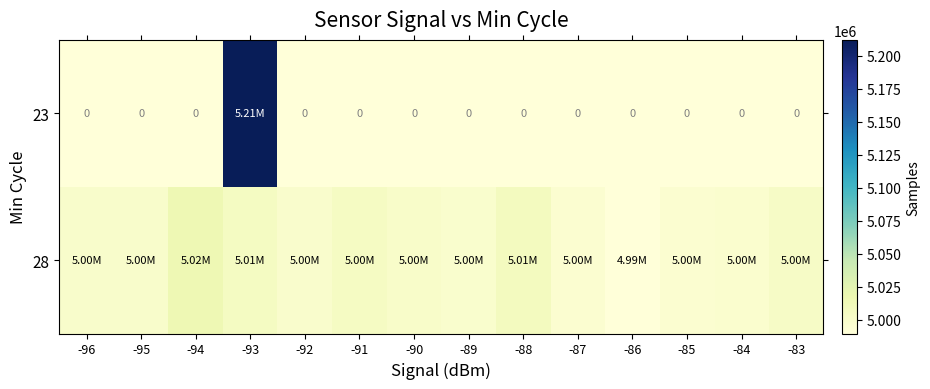

How many values in the 28 series are below 4999944?

7